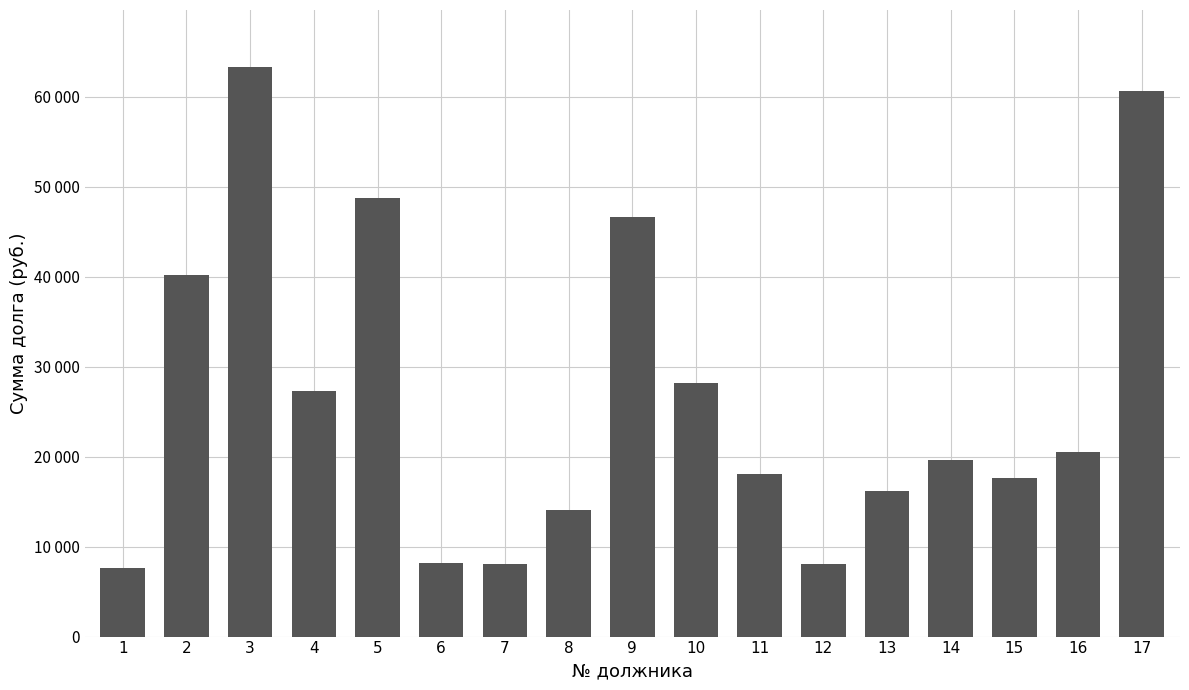

Which category has the lowest value across all series?

1